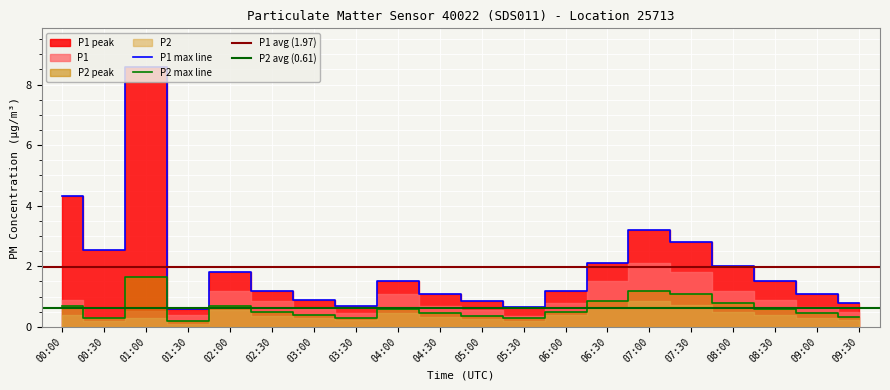

Is the value of P2_hourly_max at 04:30 greater than the value of P1_hourly_max at 05:30?

No